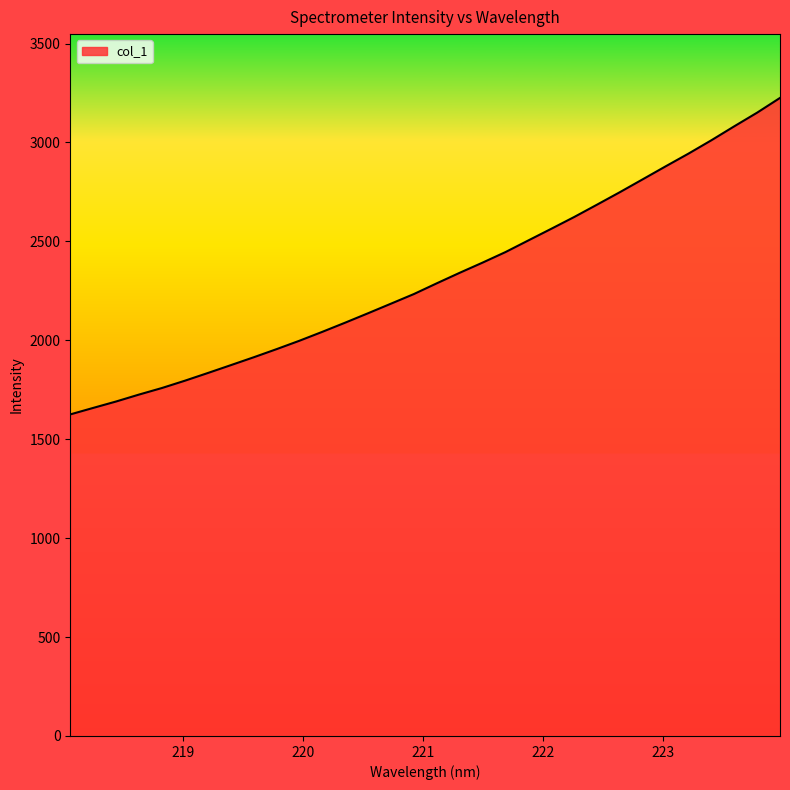

What is the minimum value shown in the chart?

1625.3